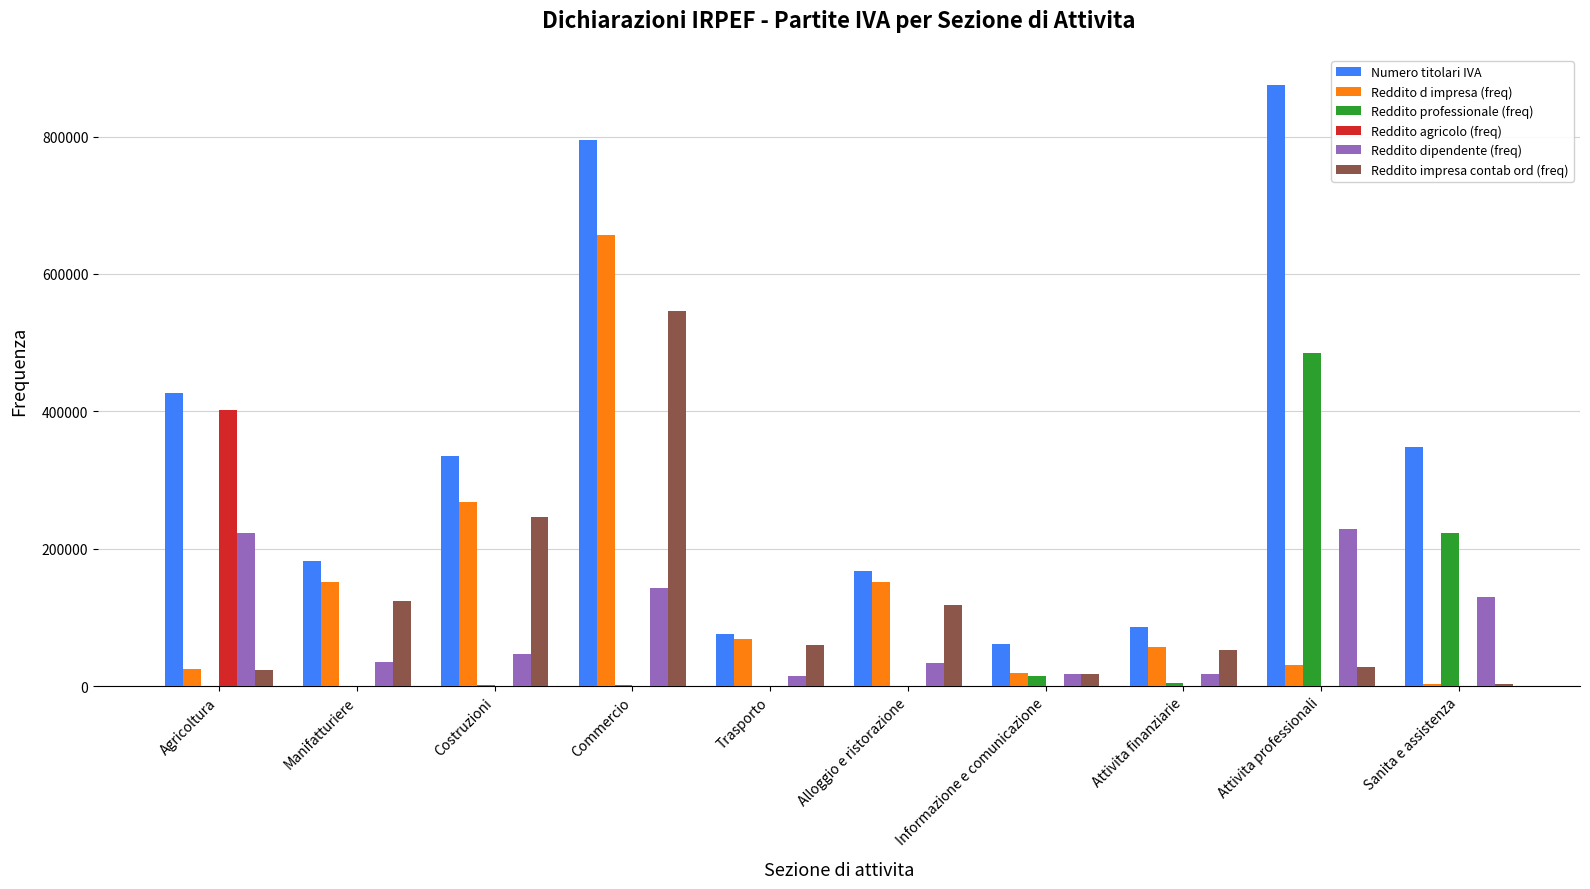

Between Agricoltura and Commercio, which series saw the biggest shift?

Reddito d impresa (freq)